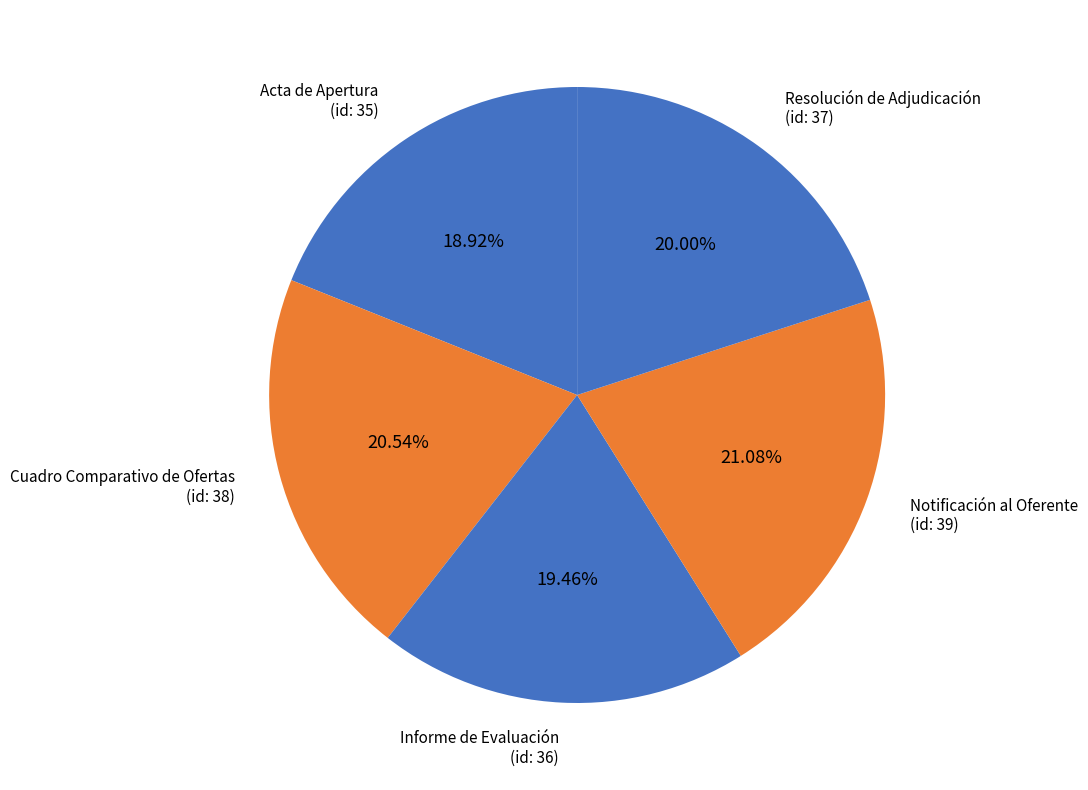

To the nearest percent, what is the average slice percentage?

20%